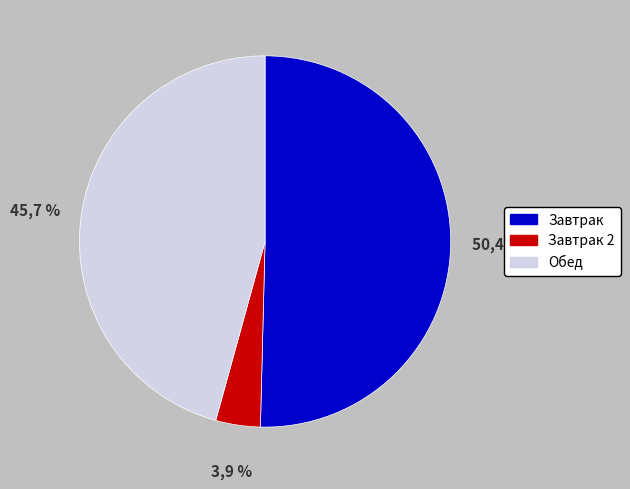

Count the number of slices in the pie.

3